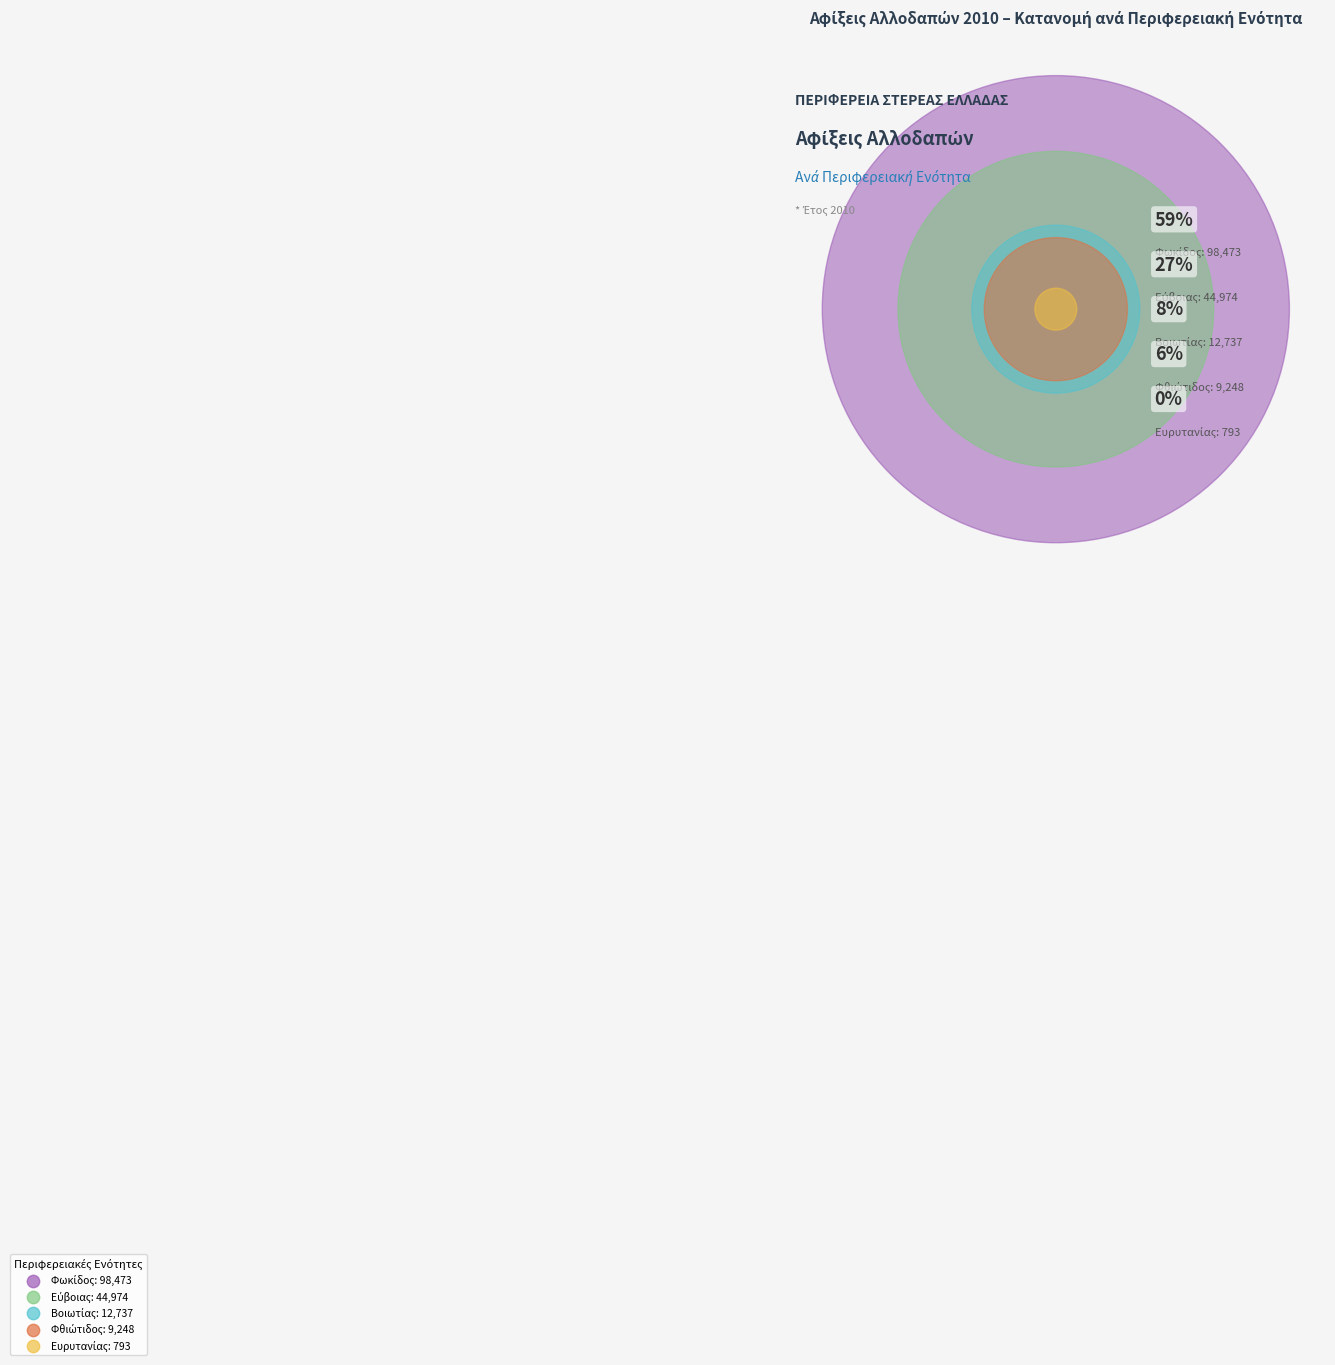

How much of the chart is everything except Βοιωτίας?

92.3%